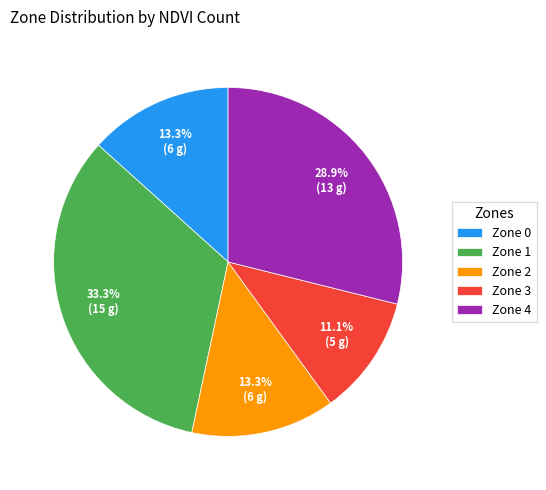

Does Zone 4 represent more than half of the total?

No